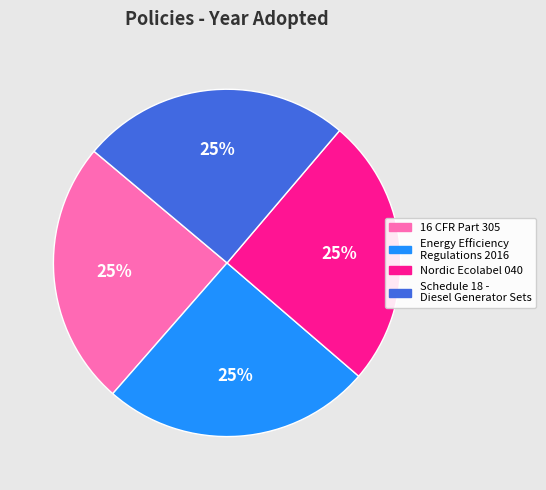

Is there any slice that represents more than half of the pie?

No